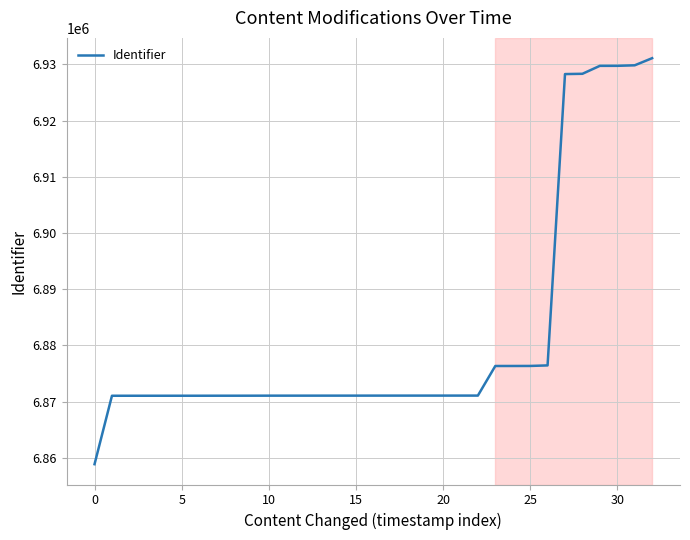

What is the smallest value displayed?

6858863